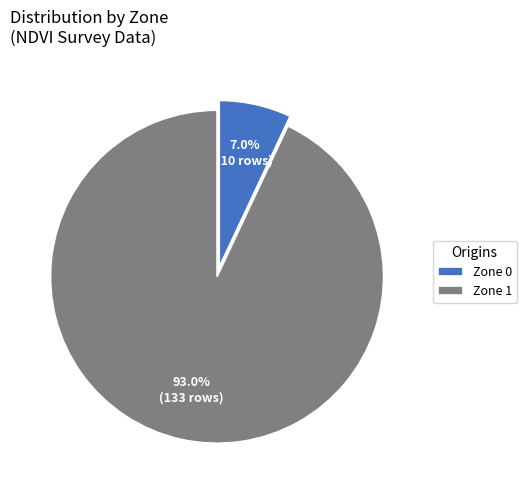

Rank the categories by value from lowest to highest.

Zone 0, Zone 1